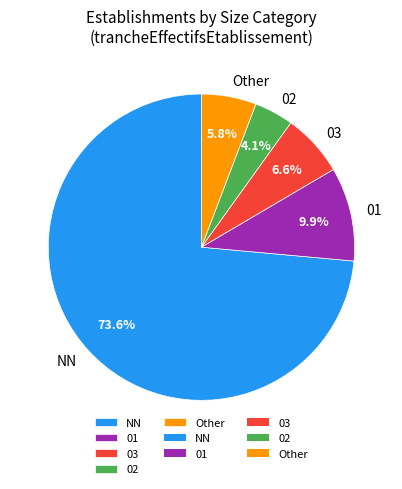

What is the ratio of the value at Other to the value at 02?

1.4